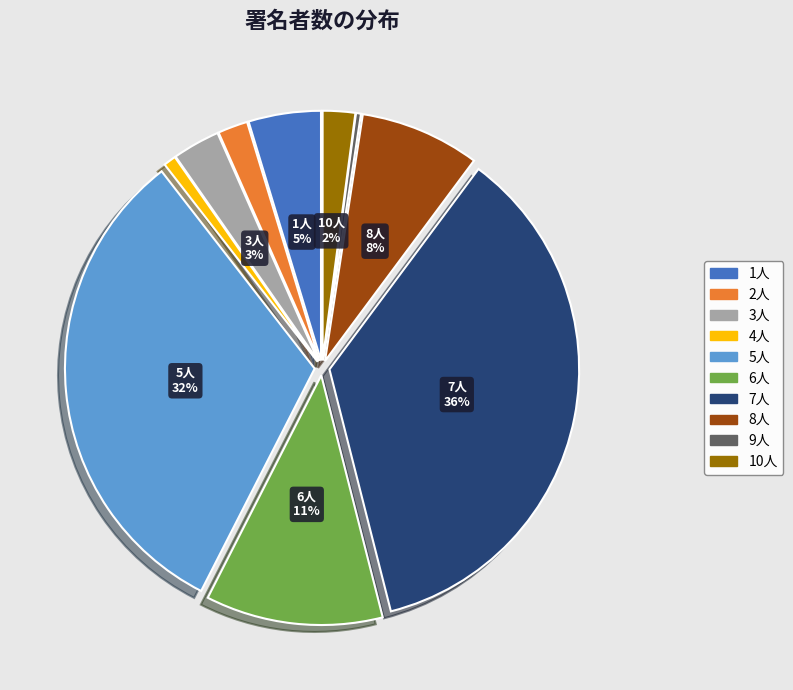

Is it true that 2人 is 2% of the pie?

True